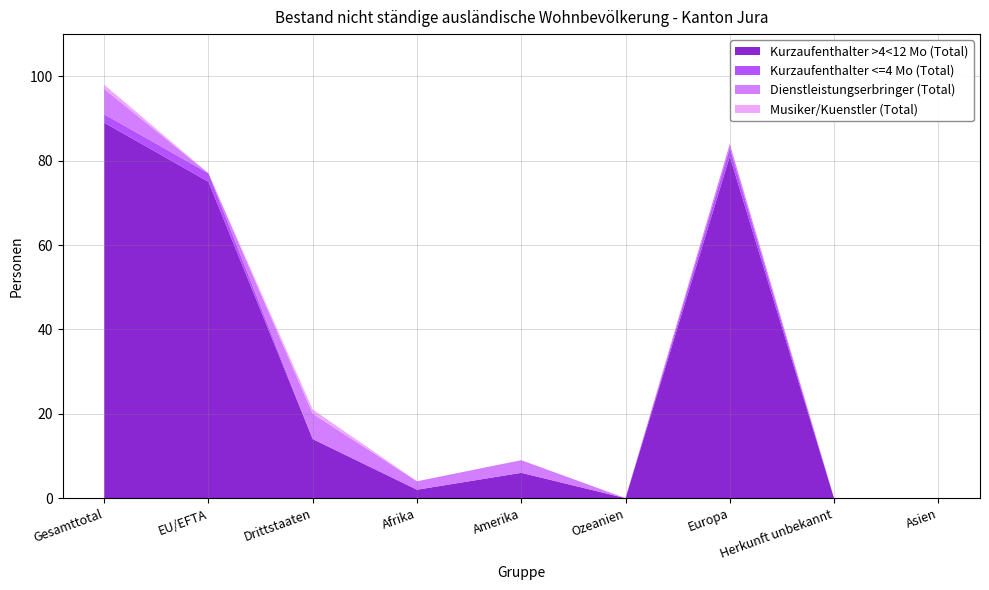

Reading left to right, what are all the values shown in this chart?

Kurzaufenthalter >4<12 Mo (Total): 89	75	14	2	6	0	81	0	0
Kurzaufenthalter <=4 Mo (Total): 2	2	0	0	0	0	2	0	0
Dienstleistungserbringer (Total): 6	0	6	2	3	0	1	0	0
Musiker/Kuenstler (Total): 1	0	1	0	0	0	0	0	0